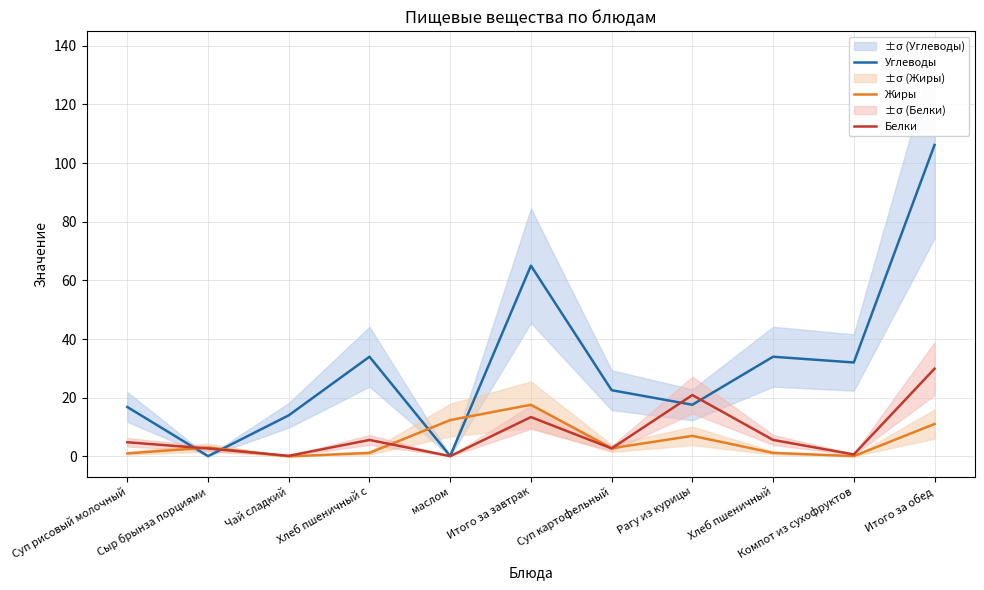

Which category has the highest value in the Жиры series?

Итого за завтрак